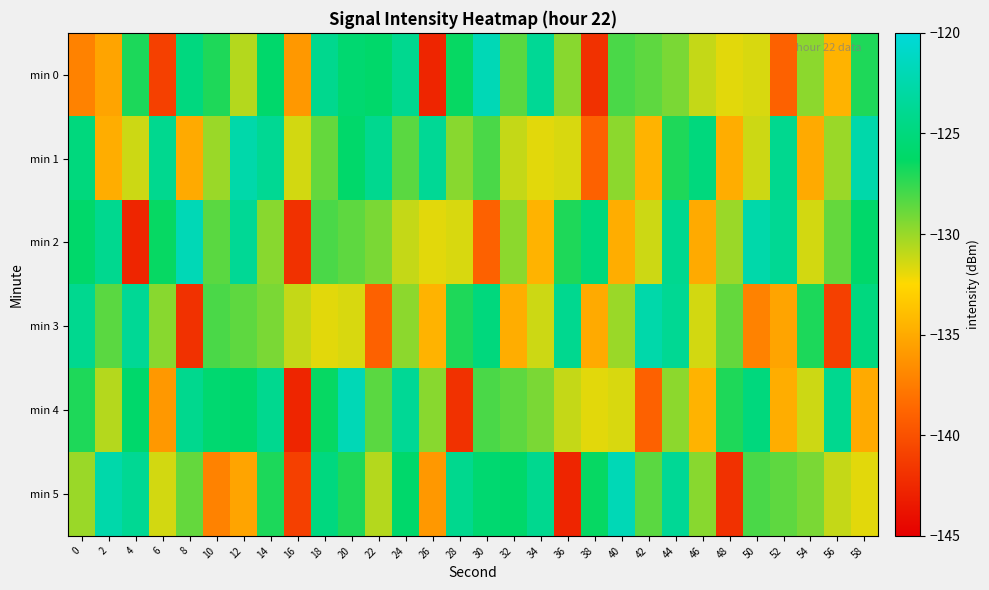

Reading right to left, list all the values displayed in this chart.

min 0: 58=-127.0	56=-134.5	54=-129.7	52=-139.0	50=-131.5	48=-131.8	46=-131.1	44=-129.3	42=-128.6	40=-128.1	38=-141.9	36=-129.6	34=-123.7	32=-128.5	30=-121.9	28=-126.4	26=-142.7	24=-124.0	22=-126.1	20=-125.7	18=-124.1	16=-136.0	14=-126.0	12=-130.7	10=-127.0	8=-124.9	6=-141.0	4=-127.0	2=-135.4	0=-137.2
min 1: 58=-122.5	56=-130.0	54=-135.0	52=-124.0	50=-131.3	48=-134.9	46=-125.0	44=-127.0	42=-134.5	40=-129.7	38=-139.0	36=-131.5	34=-131.8	32=-131.1	30=-128.1	28=-129.6	26=-123.7	24=-128.5	22=-124.0	20=-126.1	18=-128.7	16=-131.4	14=-123.8	12=-122.5	10=-130.0	8=-135.0	6=-124.0	4=-131.3	2=-134.9	0=-125.0
min 2: 58=-126.1	56=-128.7	54=-131.4	52=-123.8	50=-122.5	48=-130.0	46=-135.0	44=-124.0	42=-131.3	40=-134.9	38=-125.0	36=-127.0	34=-134.5	32=-129.7	30=-139.0	28=-131.5	26=-131.8	24=-131.1	22=-129.3	20=-128.6	18=-128.1	16=-141.9	14=-129.6	12=-123.7	10=-128.5	8=-121.9	6=-126.4	4=-142.7	2=-124.0	0=-126.1
min 3: 58=-124.9	56=-141.0	54=-127.0	52=-135.4	50=-137.2	48=-128.7	46=-131.4	44=-123.8	42=-122.5	40=-130.0	38=-135.0	36=-124.0	34=-131.3	32=-134.9	30=-125.0	28=-127.0	26=-134.5	24=-129.7	22=-139.0	20=-131.5	18=-131.8	16=-131.1	14=-129.3	12=-128.6	10=-128.1	8=-141.9	6=-129.6	4=-123.7	2=-128.5	0=-124.0
min 4: 58=-135.0	56=-124.0	54=-131.3	52=-134.9	50=-125.0	48=-127.0	46=-134.5	44=-129.7	42=-139.0	40=-131.5	38=-131.8	36=-131.1	34=-129.3	32=-128.6	30=-128.1	28=-141.9	26=-129.6	24=-123.7	22=-128.5	20=-121.9	18=-126.4	16=-142.7	14=-124.0	12=-126.1	10=-125.7	8=-124.1	6=-136.0	4=-126.0	2=-130.7	0=-127.0
min 5: 58=-131.8	56=-131.1	54=-129.3	52=-128.6	50=-128.1	48=-141.9	46=-129.6	44=-123.7	42=-128.5	40=-121.9	38=-126.4	36=-142.7	34=-124.0	32=-126.1	30=-125.7	28=-124.1	26=-136.0	24=-126.0	22=-130.7	20=-127.0	18=-124.9	16=-141.0	14=-127.0	12=-135.4	10=-137.2	8=-128.7	6=-131.4	4=-123.8	2=-122.5	0=-130.0